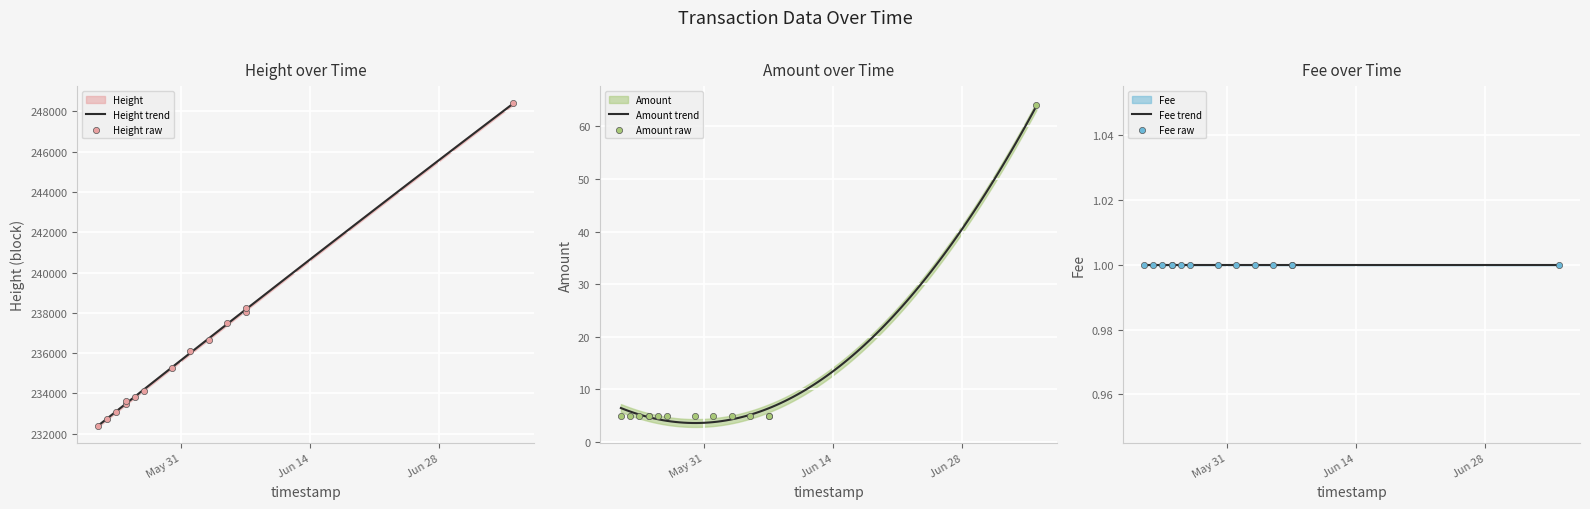

Which series has the largest total across all categories?

Height